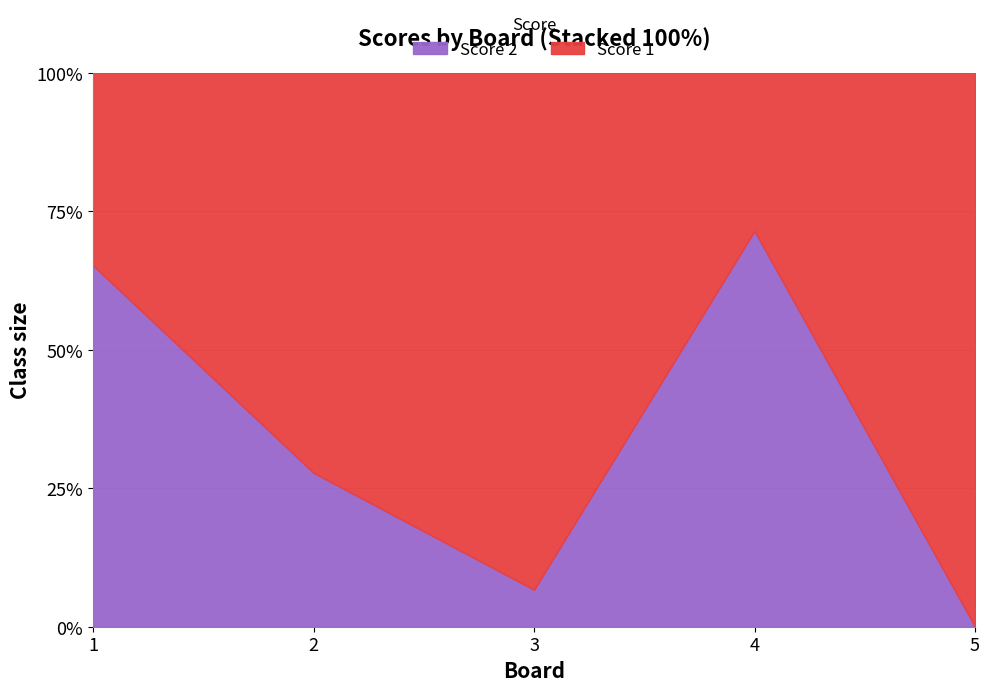

Which category has the highest value across all series?

4